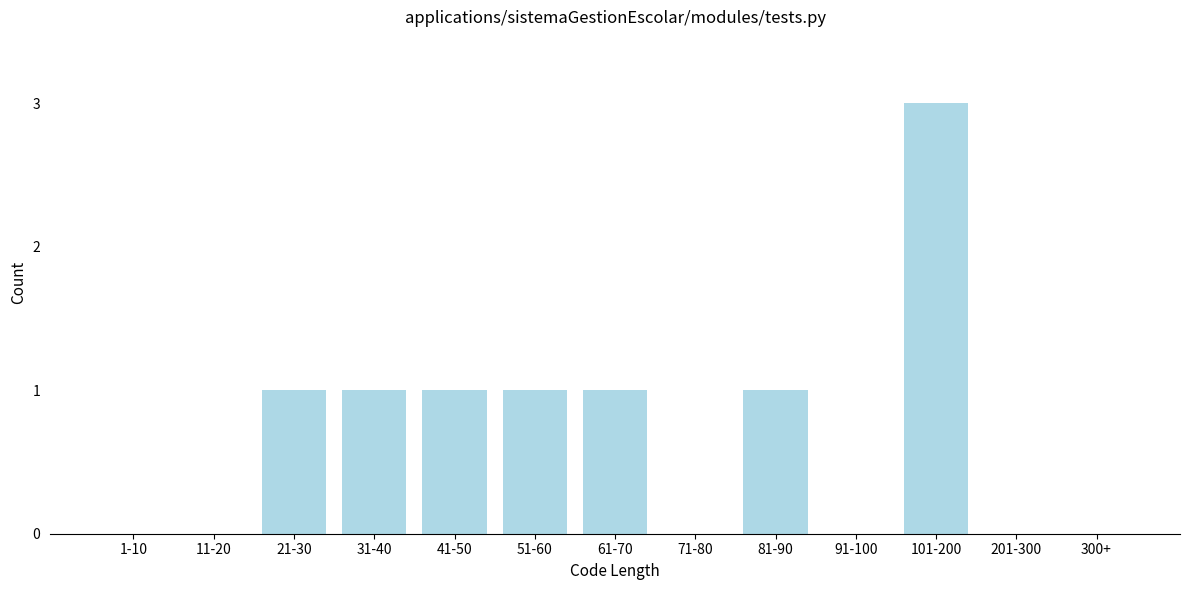

Reading left to right, extract all data points from this chart.

1-10=0	11-20=0	21-30=1	31-40=1	41-50=1	51-60=1	61-70=1	71-80=0	81-90=1	91-100=0	101-200=3	201-300=0	300+=0